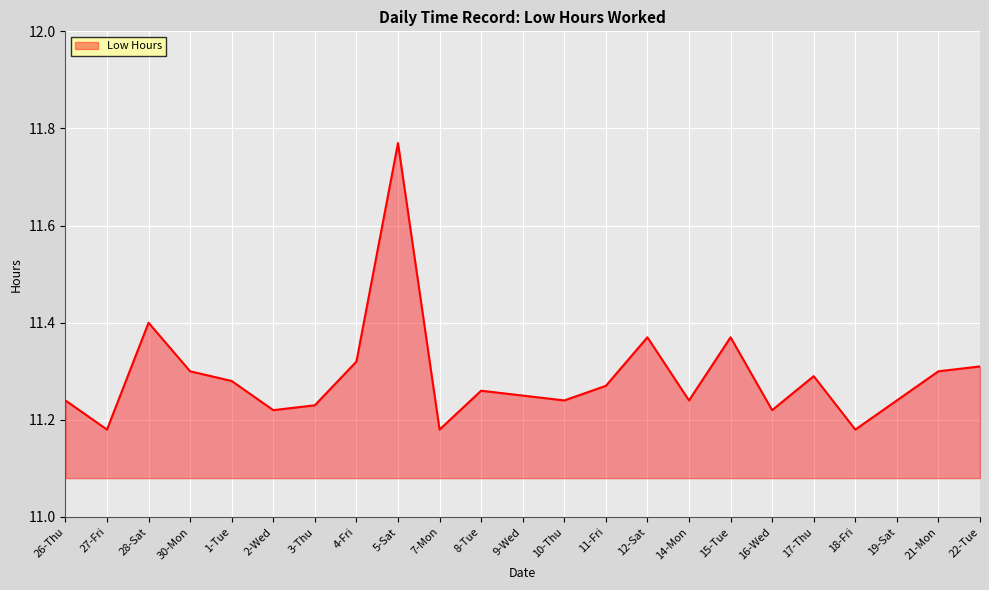

What is the difference between the maximum and minimum values?

0.6